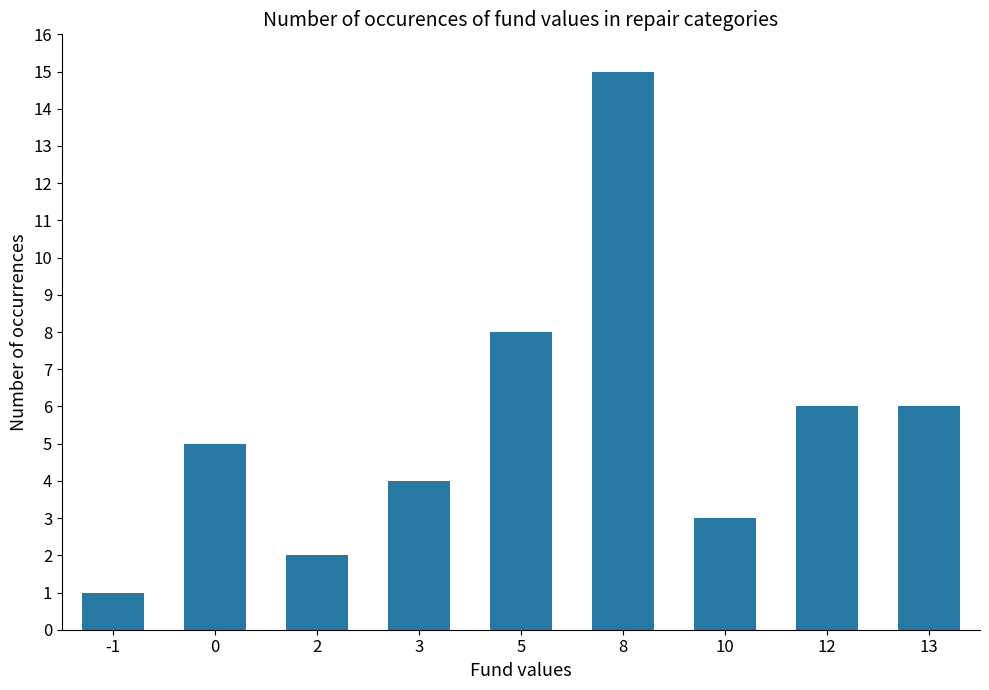

Is it true that the value at 13 is 10?

False